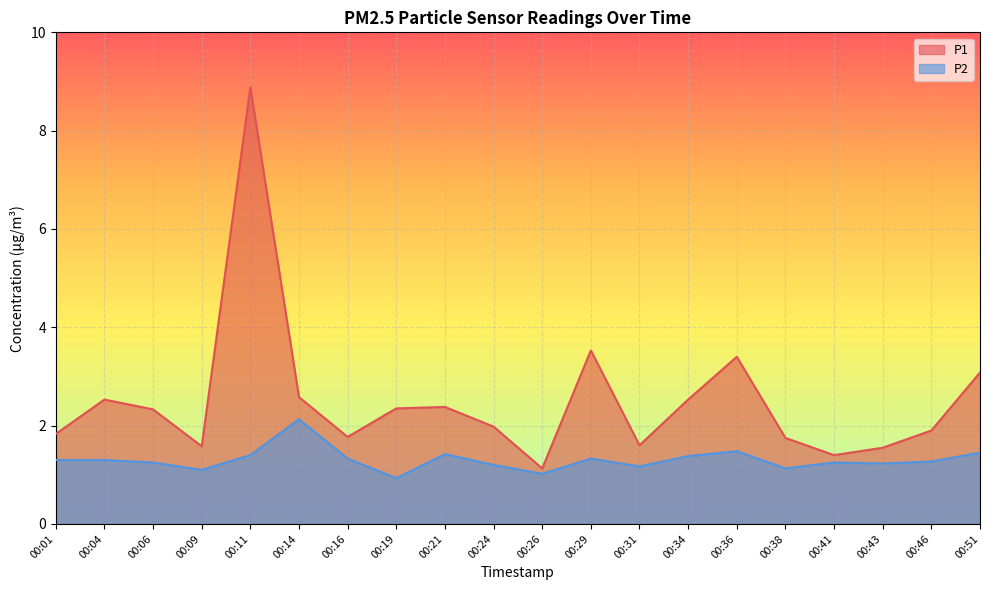

What is the sum of all P2 values?

26.1